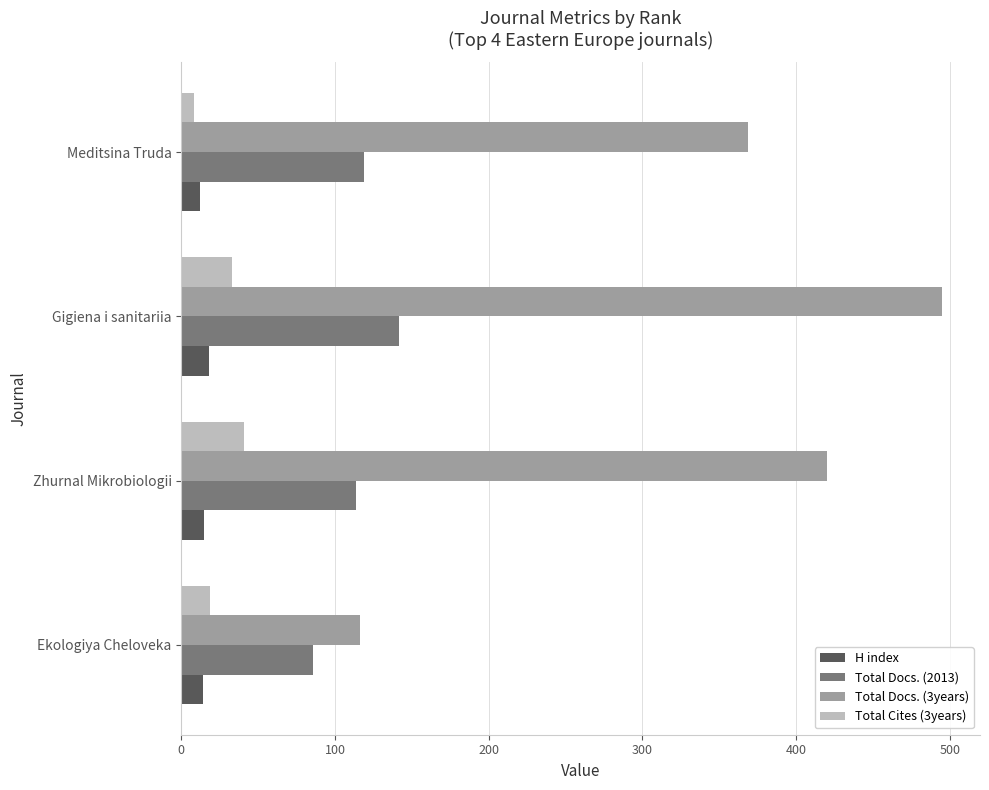

How many values in the H index series are below 15?

2